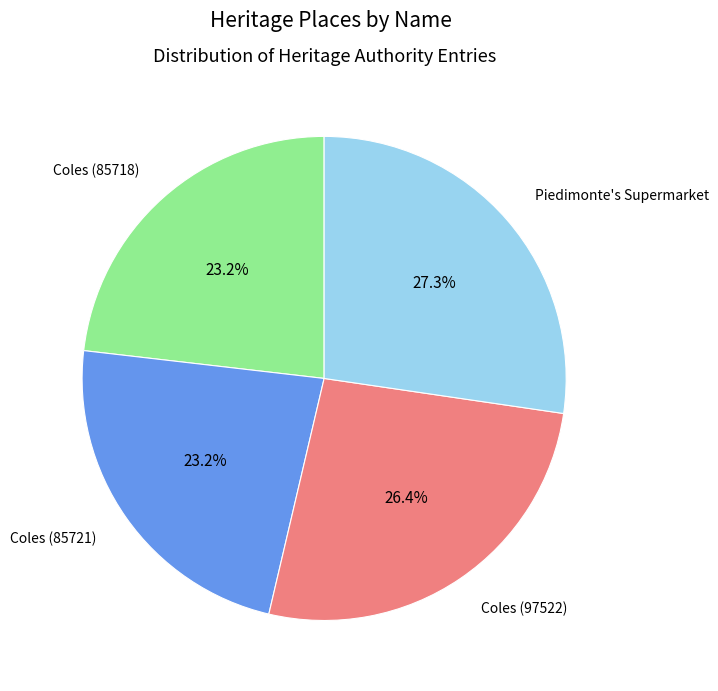

Count the number of slices in the pie.

4